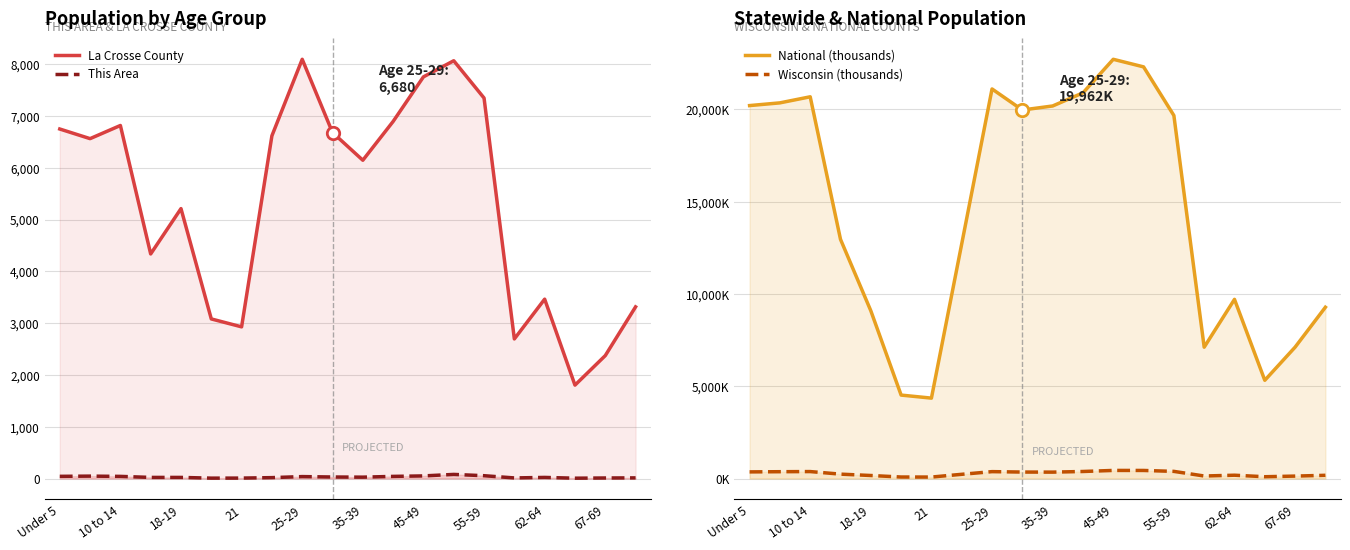

Which series has the largest total across all categories?

National (thousands)